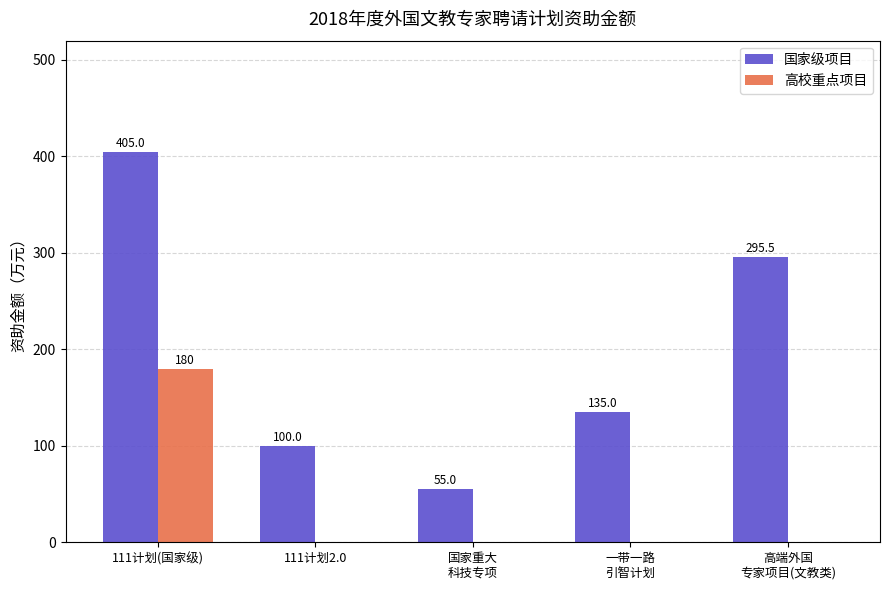

What is the sum of all 高校重点项目 values?

180.0